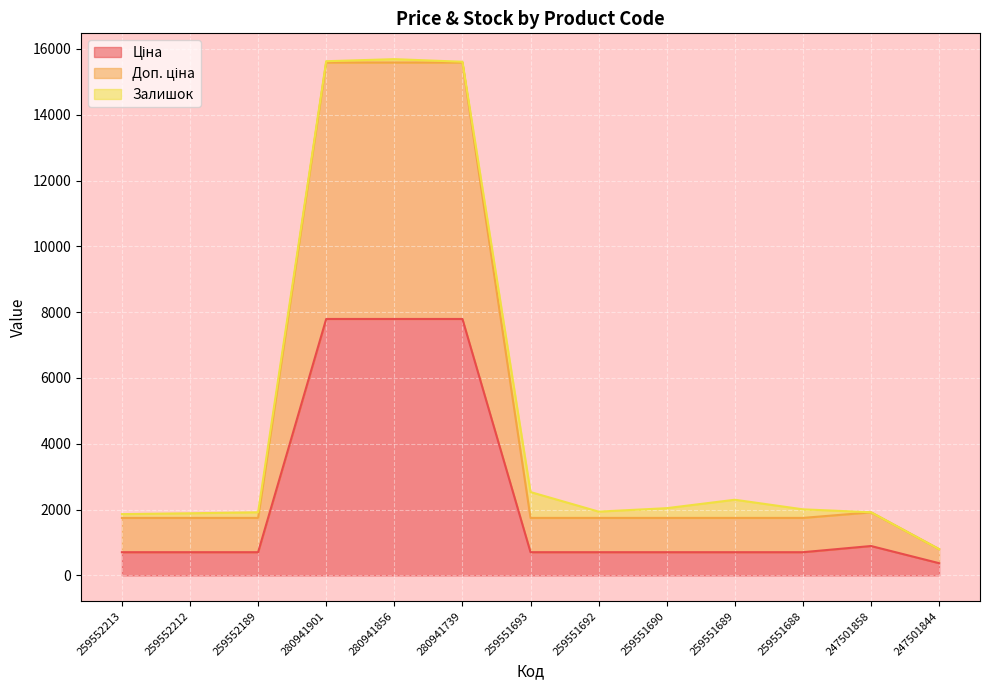

What is the difference between the maximum and minimum values in the Доп. ціна series?

14788.6